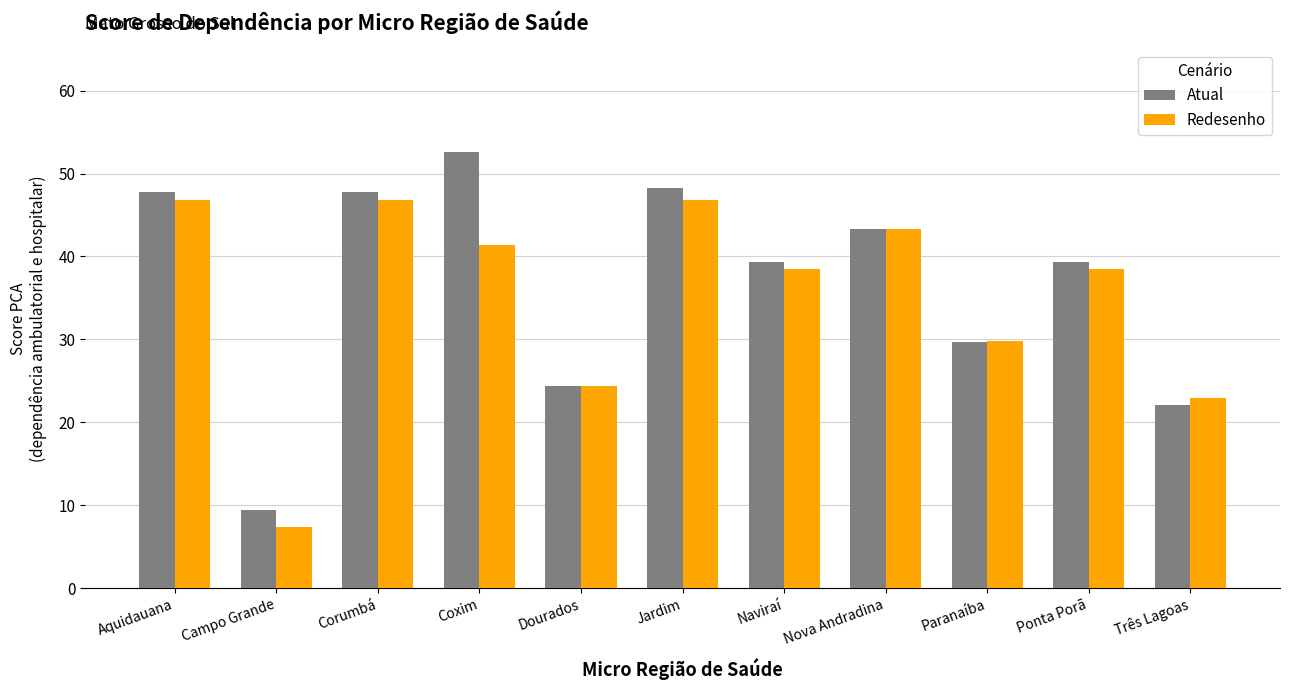

What is the total value across all series at Ponta Porã?

77.9